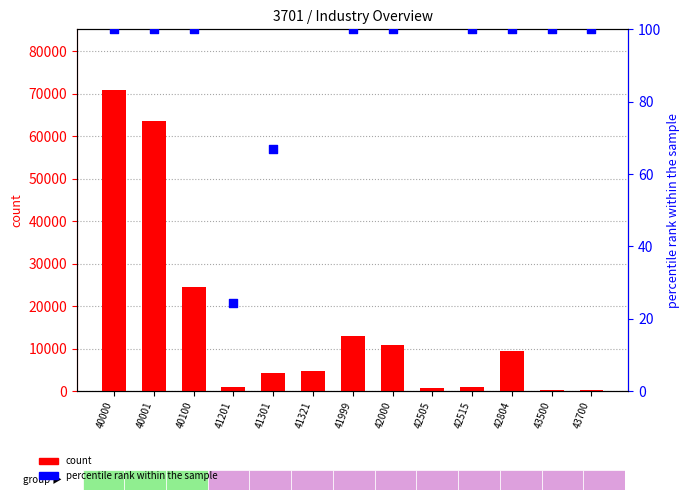

What is the change in value from 40100 to 42000?

-13582